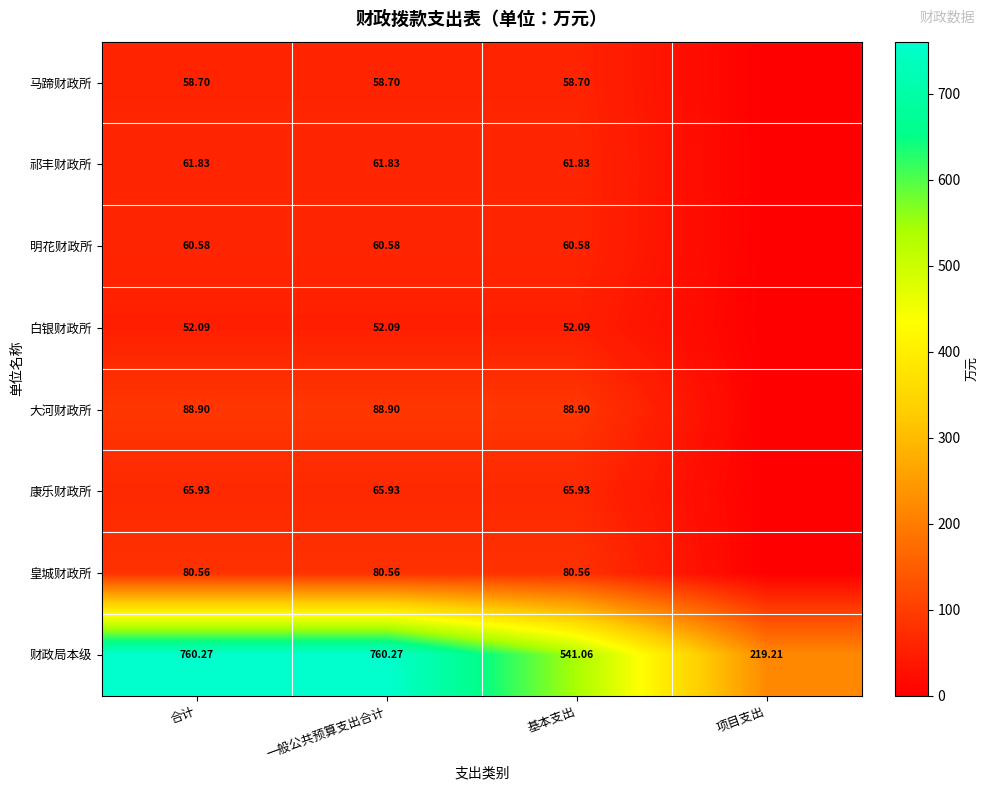

Rank the series at 基本支出 from highest to lowest value.

财政局本级, 大河财政所, 皇城财政所, 康乐财政所, 祁丰财政所, 明花财政所, 马蹄财政所, 白银财政所